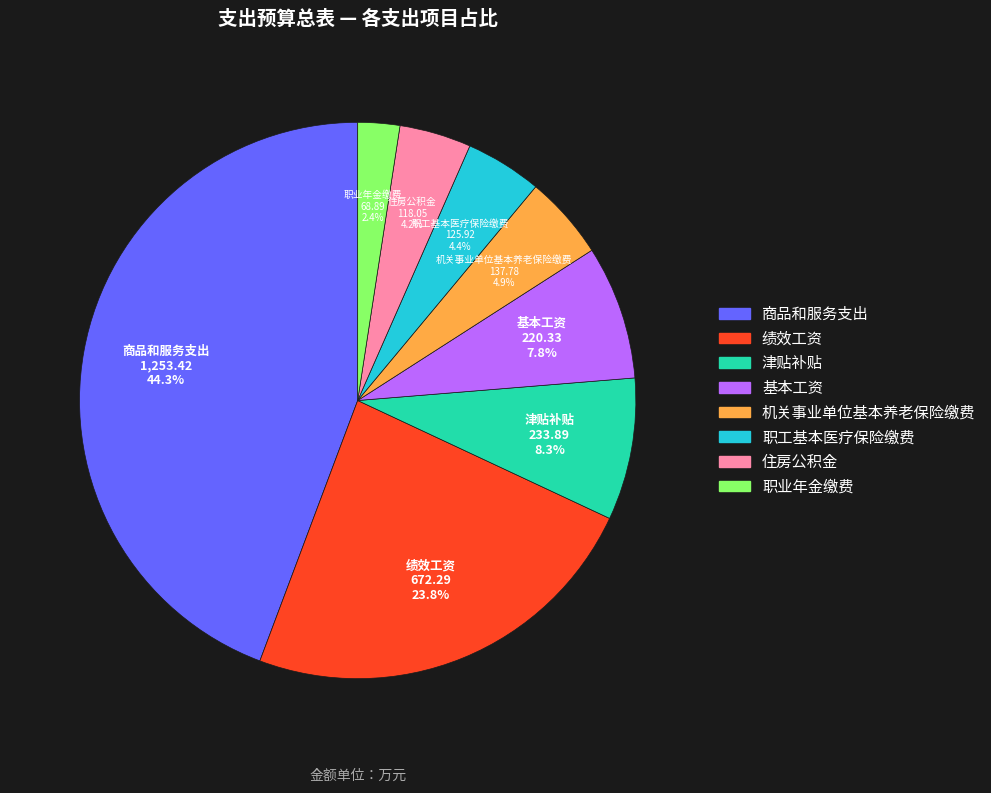

Which slice is the smallest?

职业年金缴费